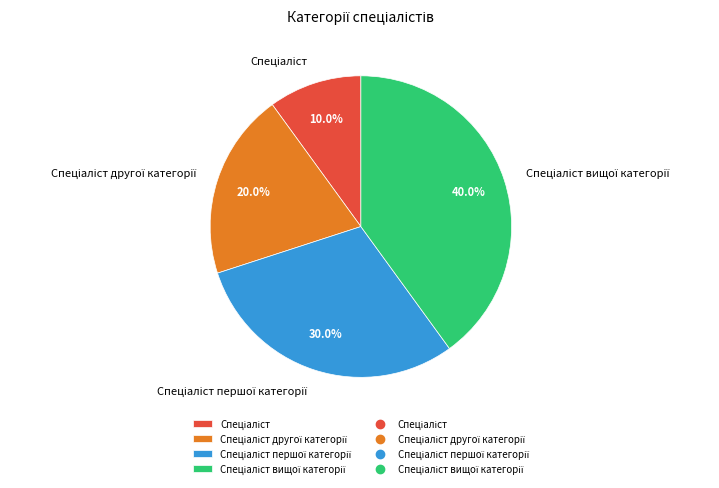

Is there a majority slice in this chart?

No